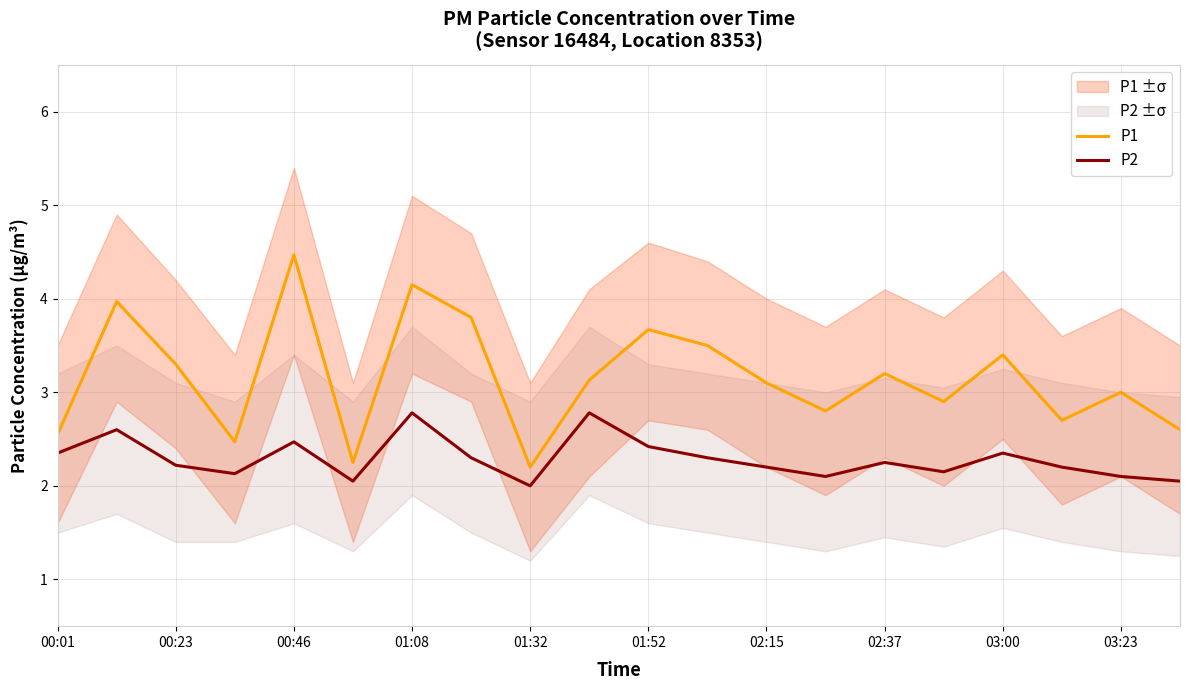

At which label is P2 closest to 2?

01:32